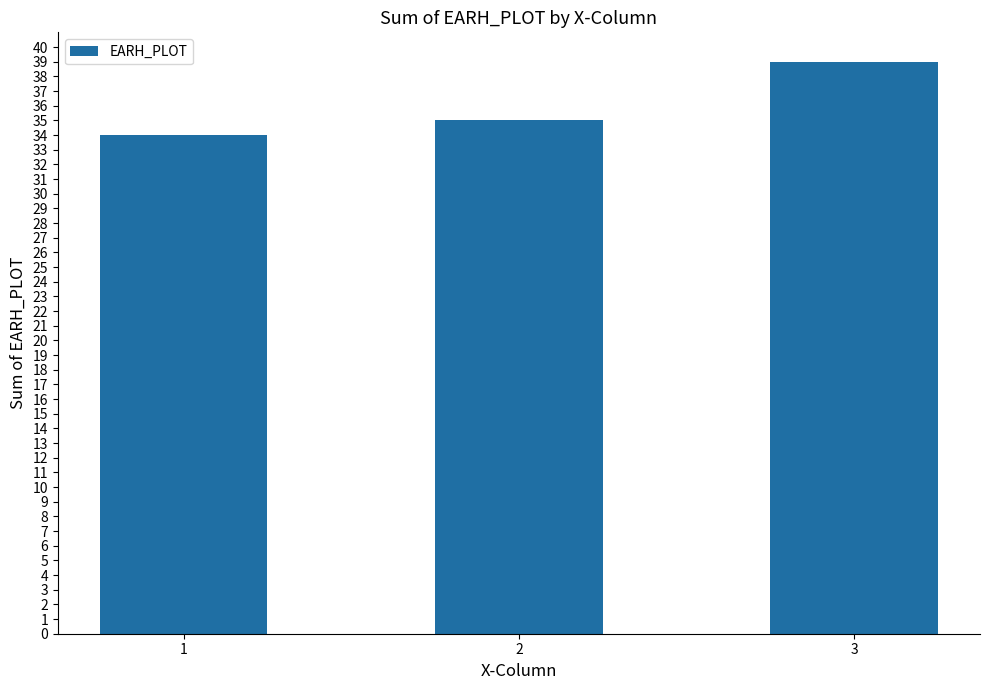

What is the difference between the values at 2 and 3?

4